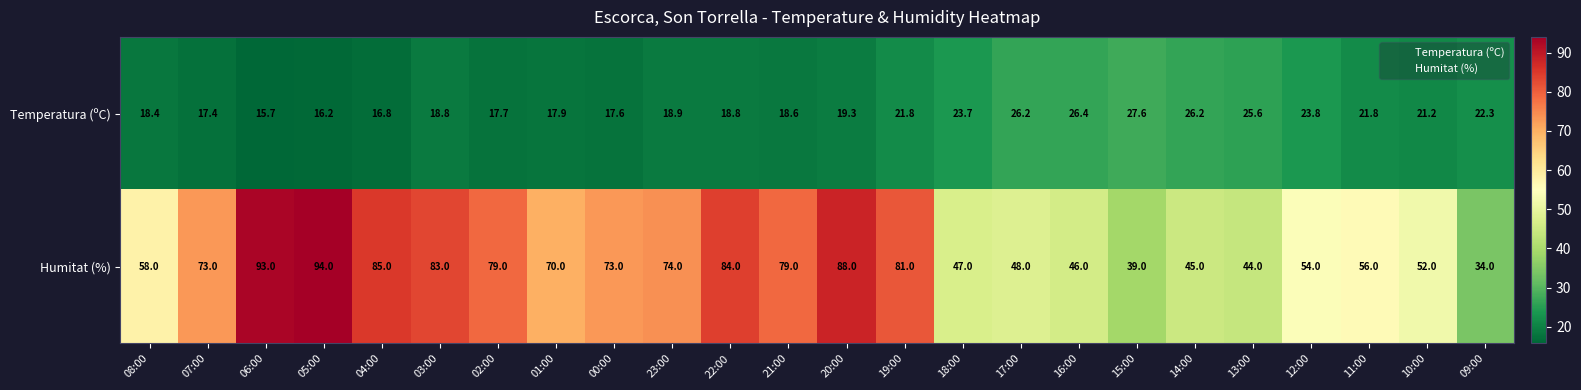

Which category has the lowest value in the Humitat (%) series?

09:00